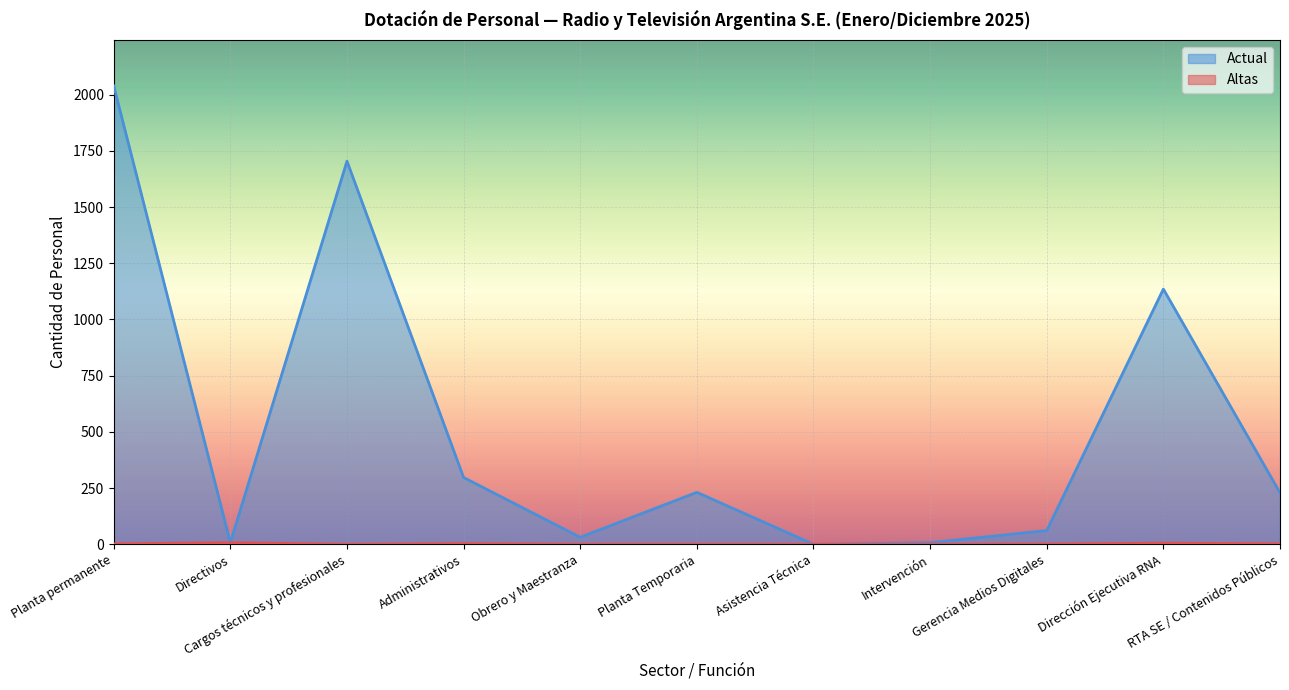

What are all the series names shown in the legend?

Altas, Actual